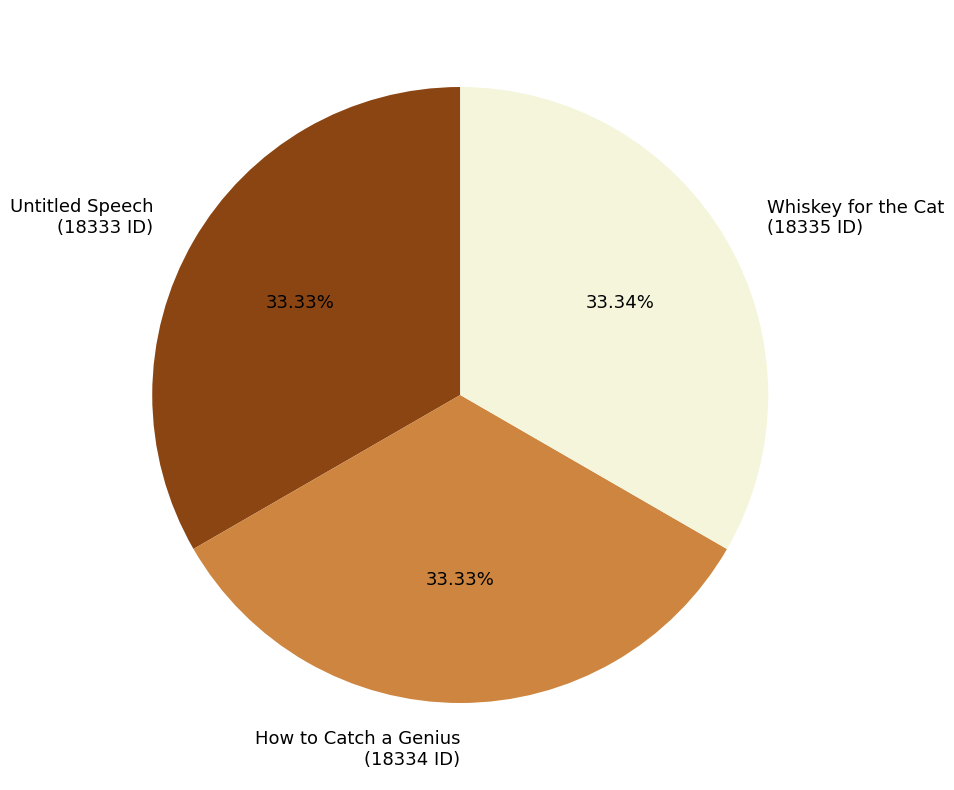

What is the ratio of the value at How to Catch a Genius (18334 ID) to the value at Untitled Speech (18333 ID)?

1.0